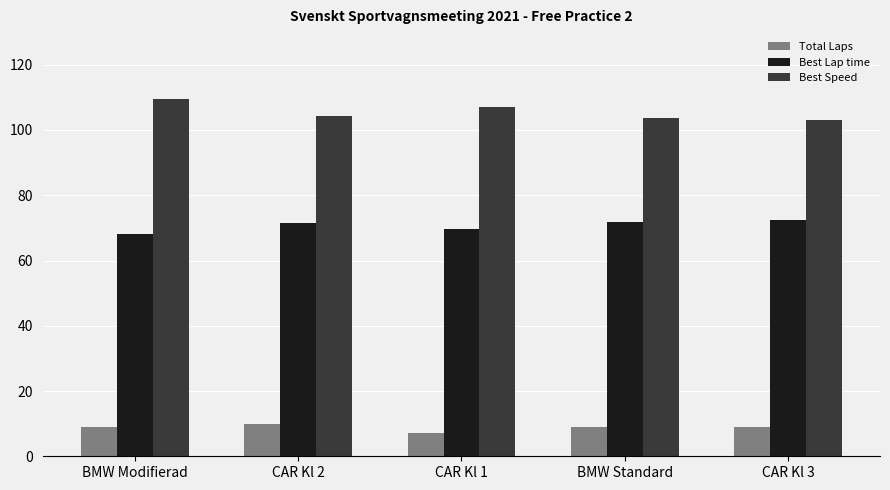

Is it true that Total Laps equals 14.5 at CAR Kl 3?

False